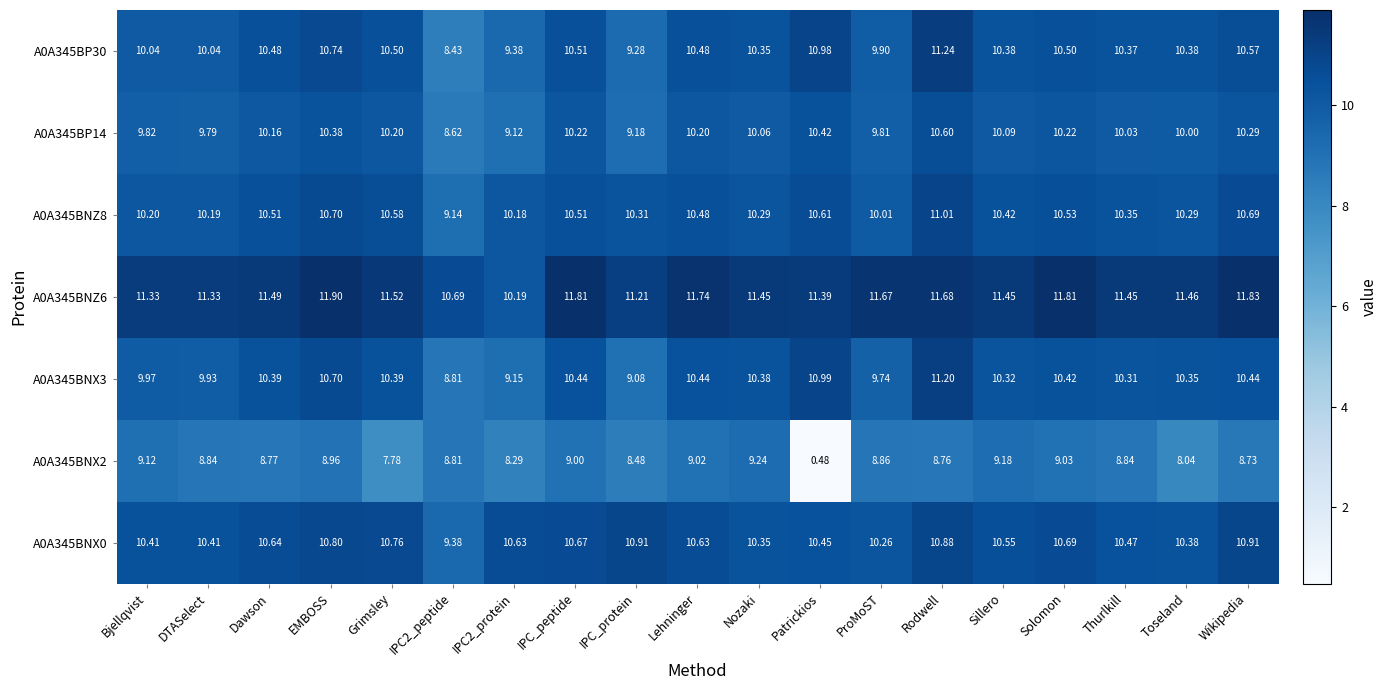

Which category has the highest value in the A0A345BP14 series?

Rodwell